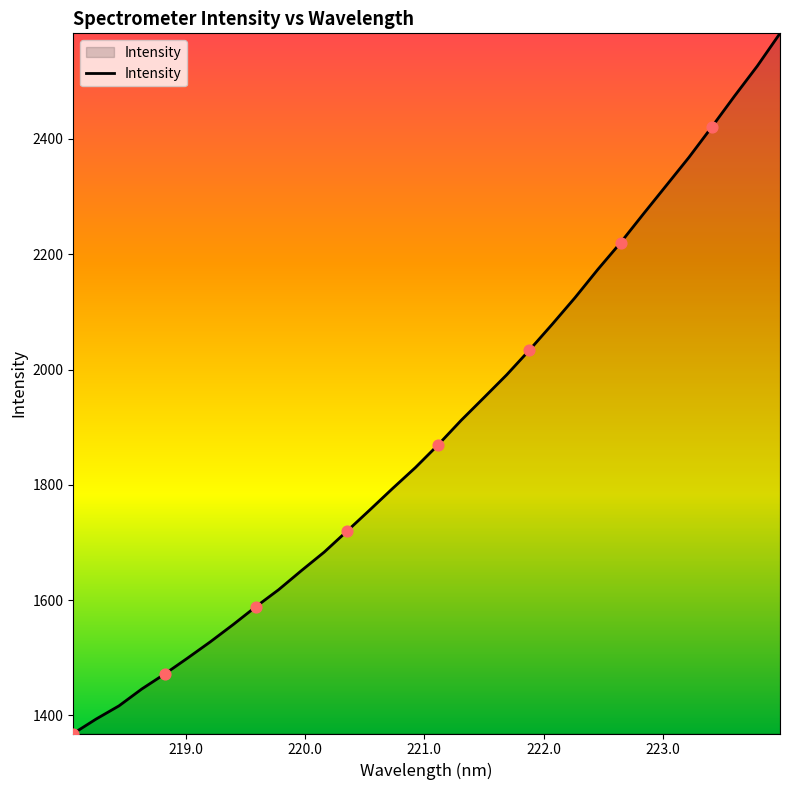

What is the difference between the maximum and minimum values?

1214.4